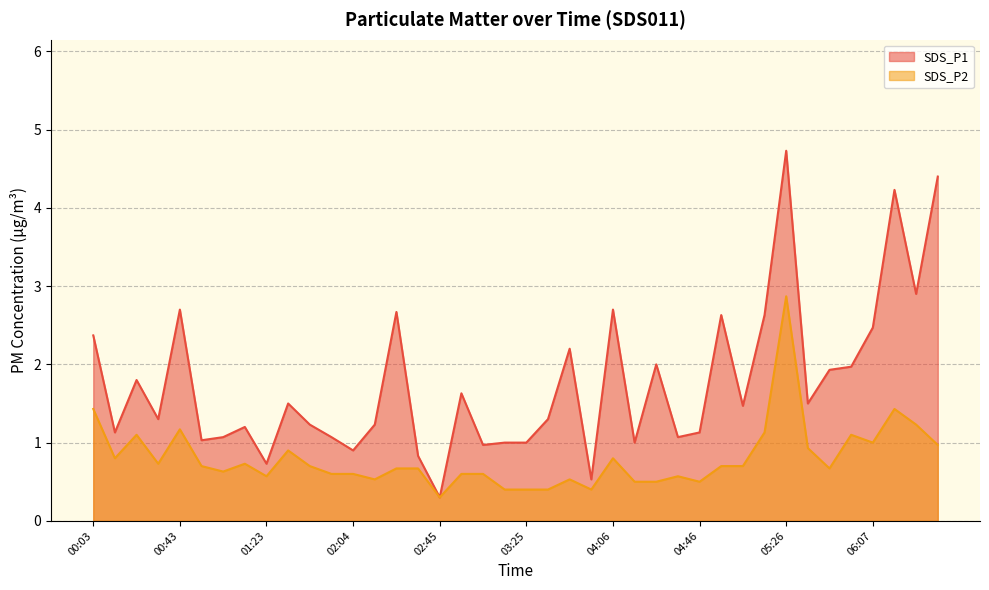

How many series are shown in this chart?

2